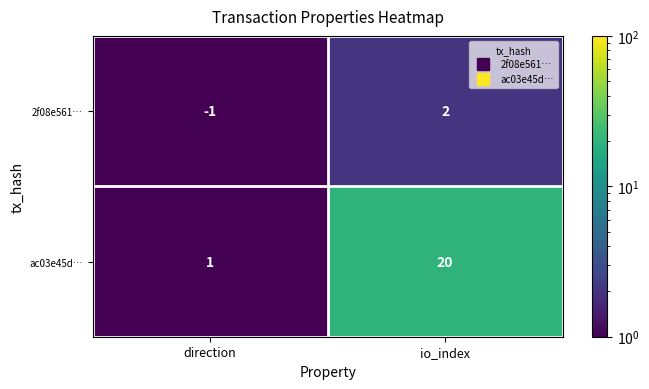

What is the approximate value of ac03e45d… at io_index?

20